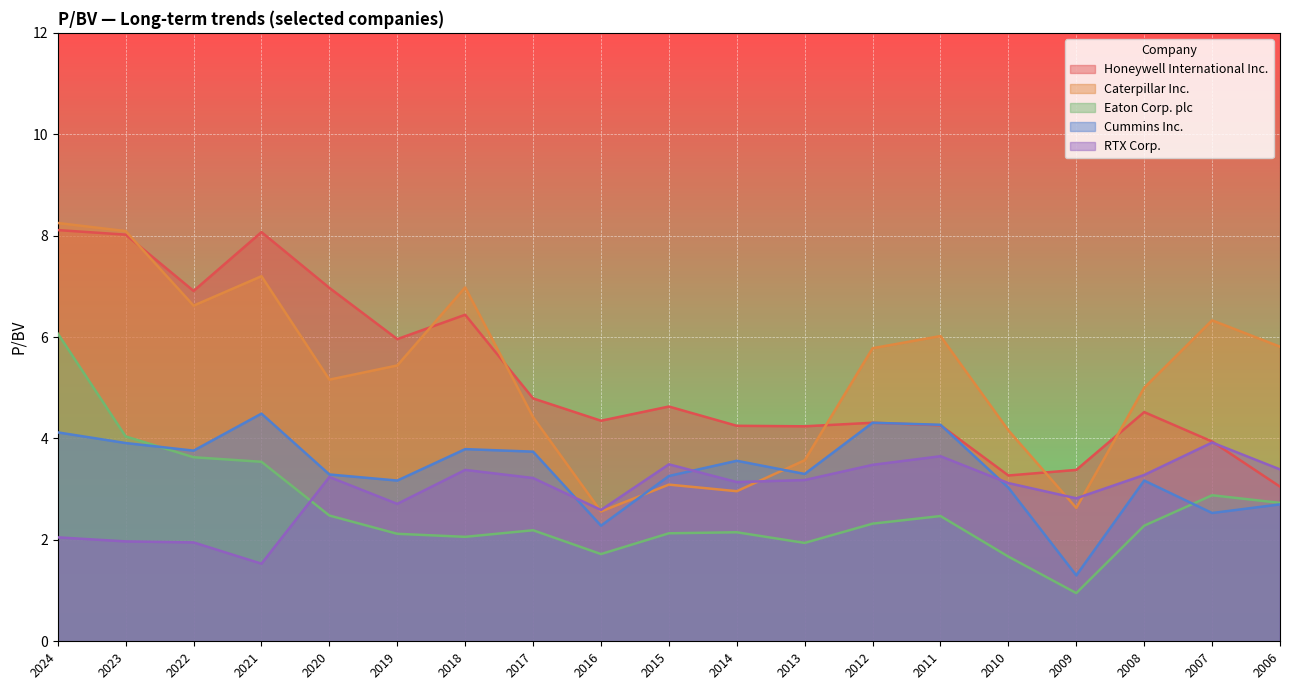

Which series has the largest total across all categories?

Caterpillar Inc.